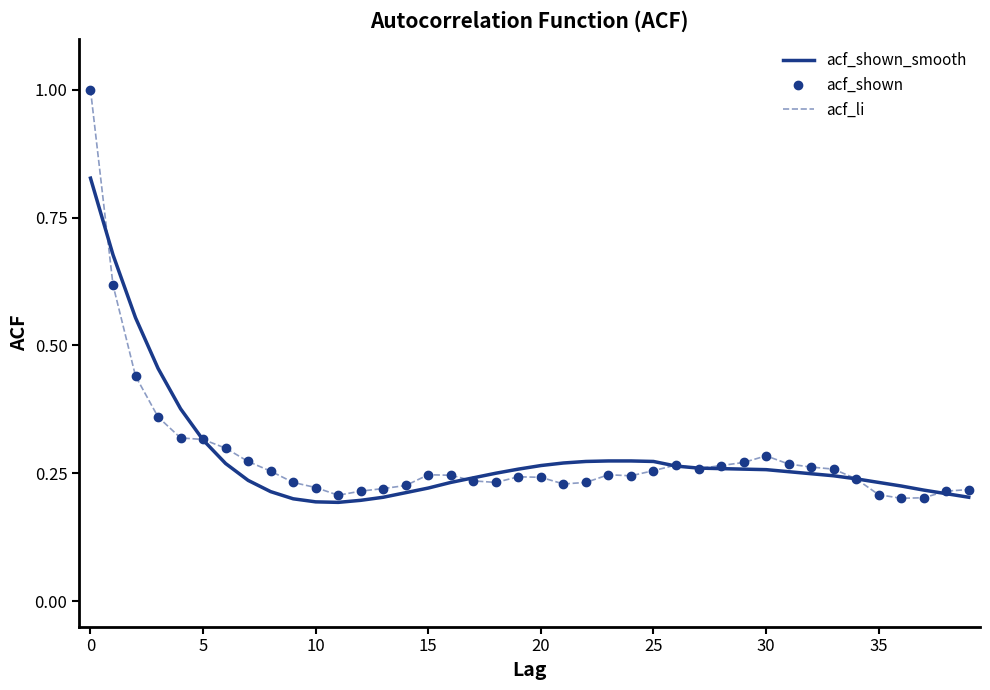

How many interior local valleys does the acf_shown series have?

6